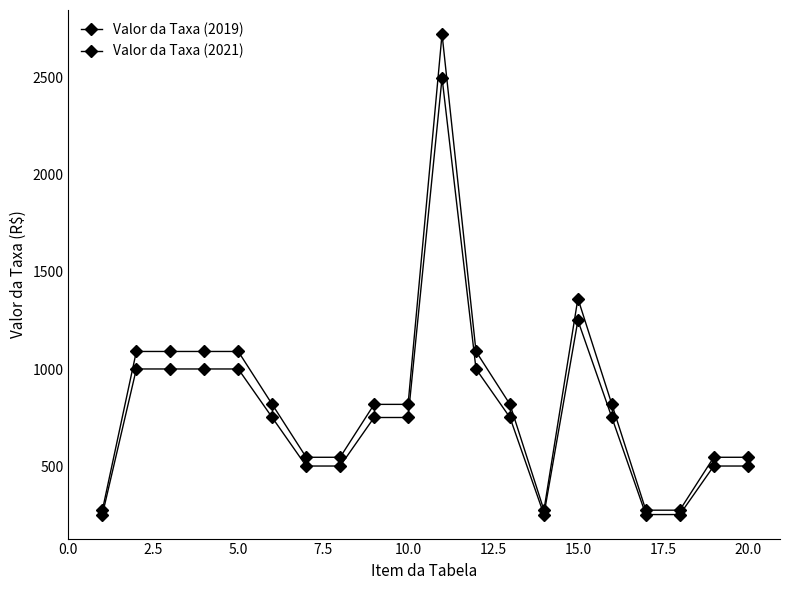

Does the chart have visible grid lines?

No